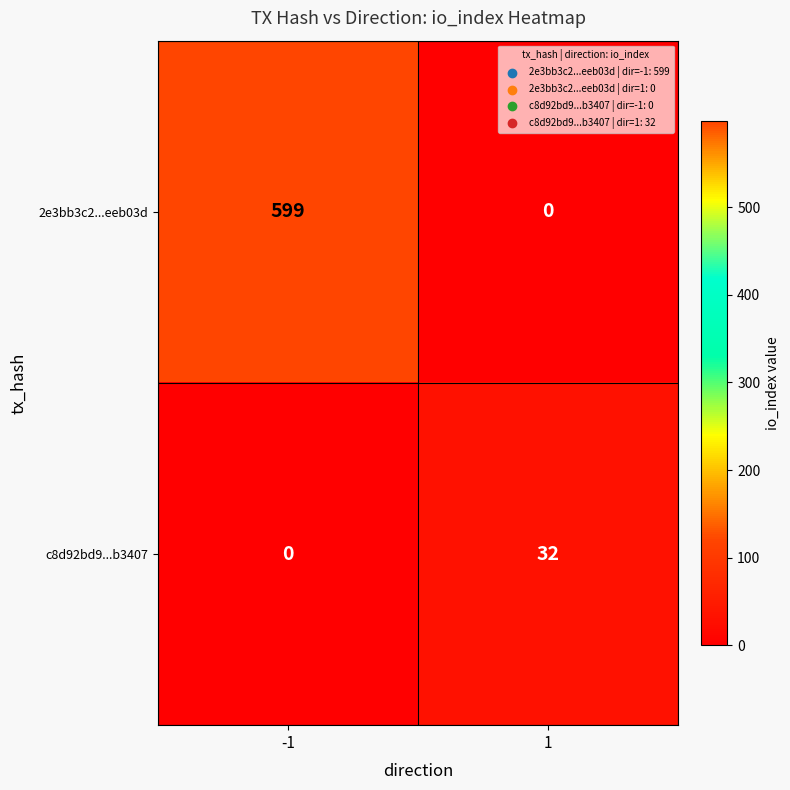

At which category is the sum across all series the highest?

-1